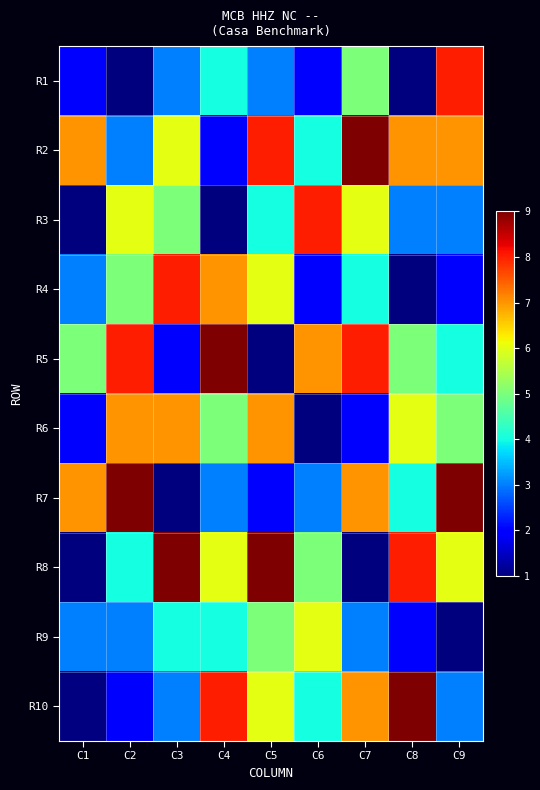

At which label does R9 first exceed 3?

C3